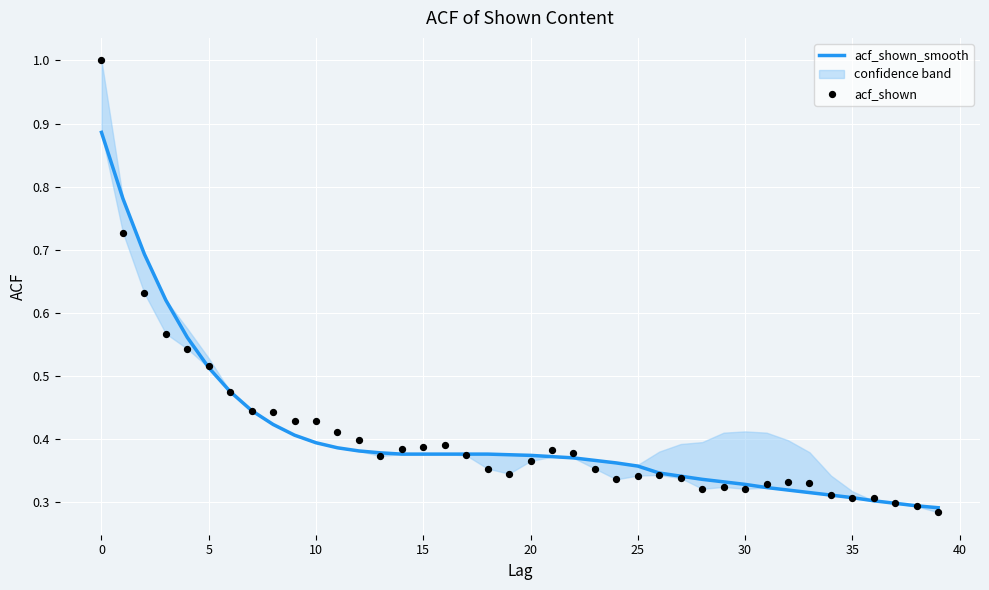

What are all the series names shown in the legend?

acf_shown_smooth, acf_shown